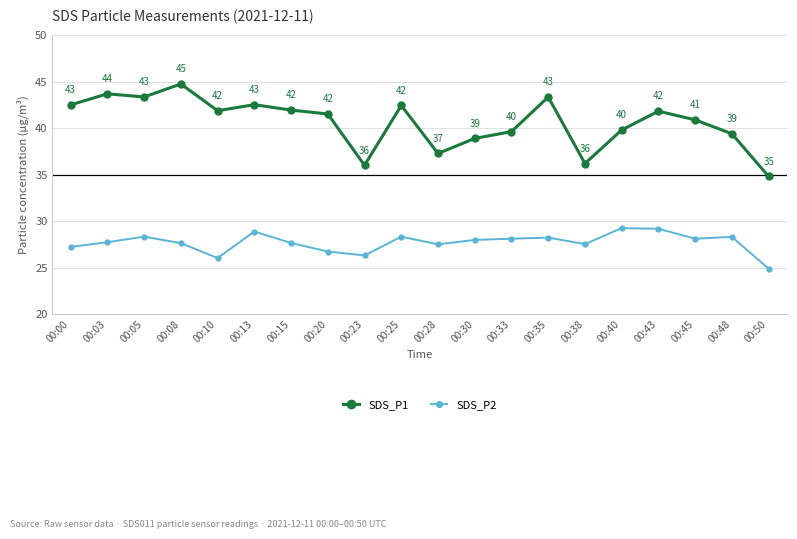

True or false: SDS_P2 and SDS_P1 intersect in this chart.

False